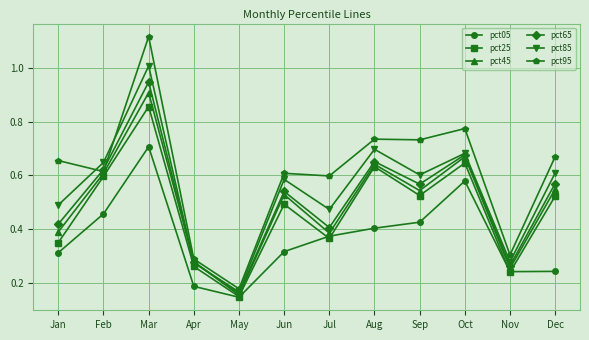

Where is the first local maximum for pct25?

Mar